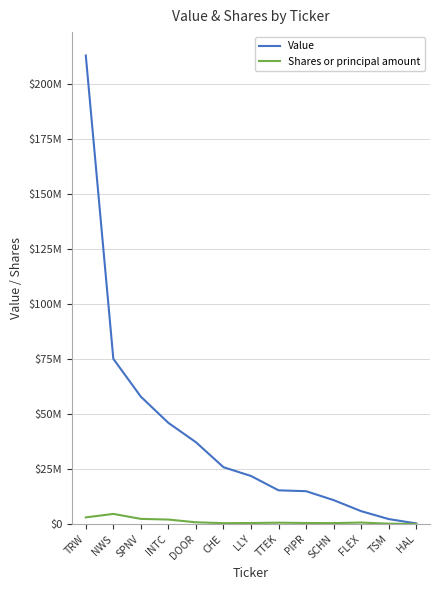

True or false: Shares or principal amount has more than 2 interior local peaks.

True